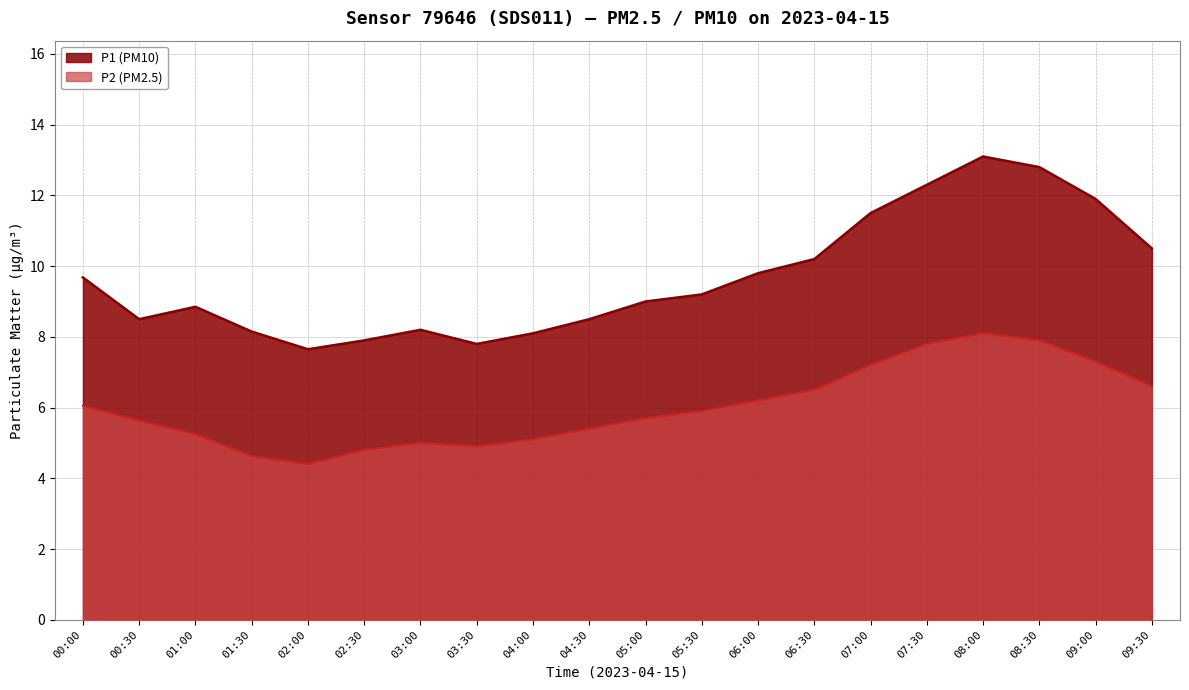

At which label does P2 first exceed 5?

00:00